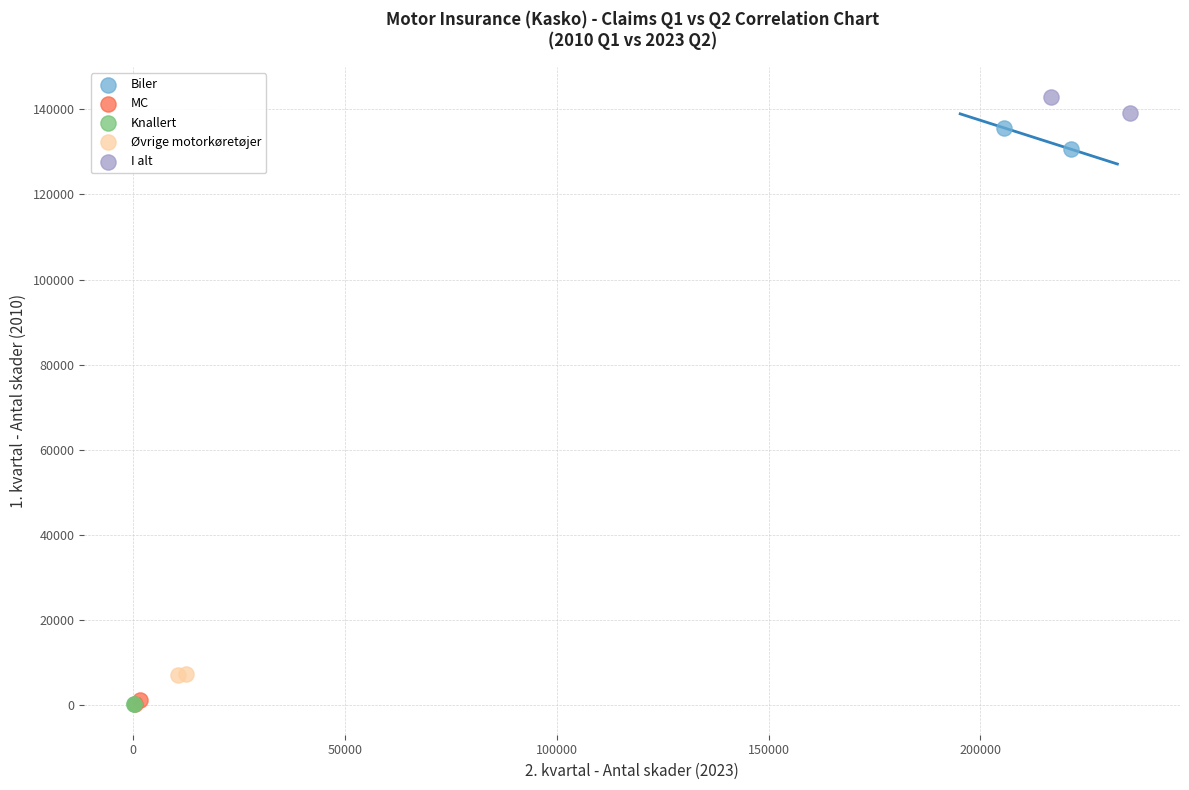

What are all the series names shown in the legend?

Biler, MC, Knallert, Øvrige motorkøretøjer, I alt